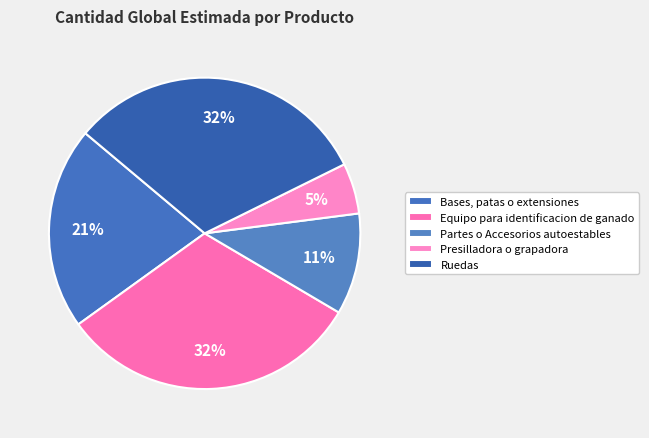

What is the smallest slice in the pie chart?

Presilladora o grapadora